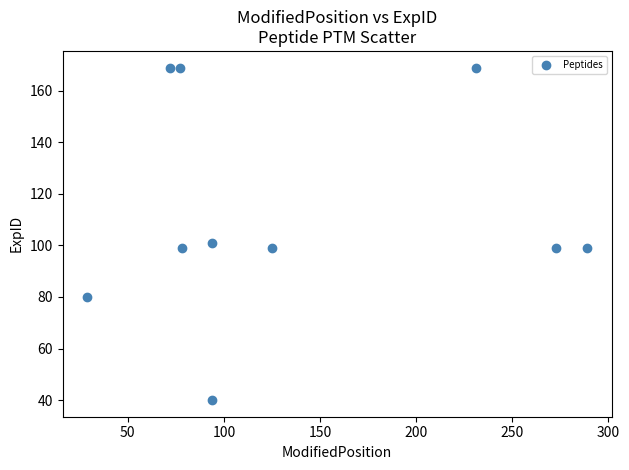

What is the average X value?

136